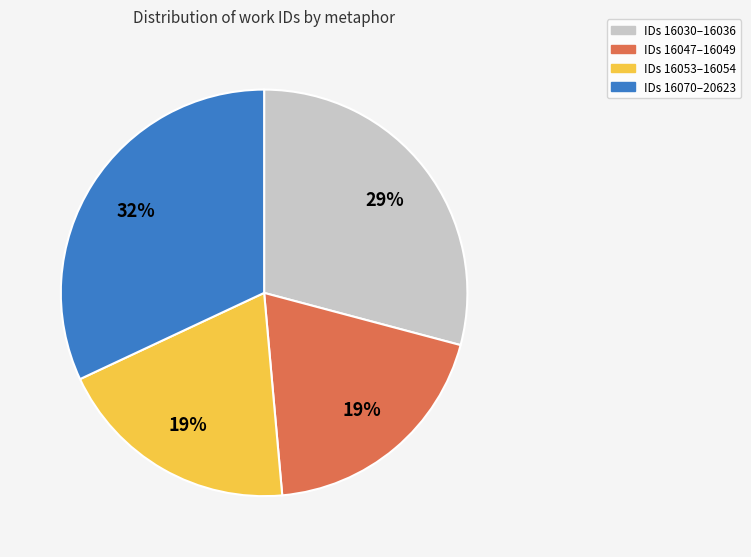

Does any single category account for the majority?

No